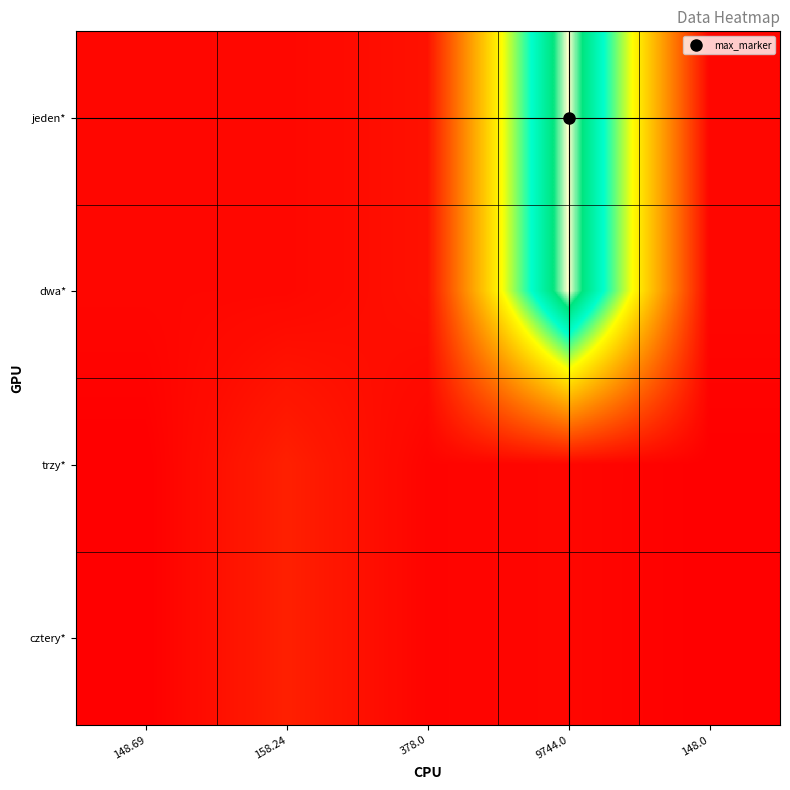

Which series has the largest range (max minus min)?

jeden*